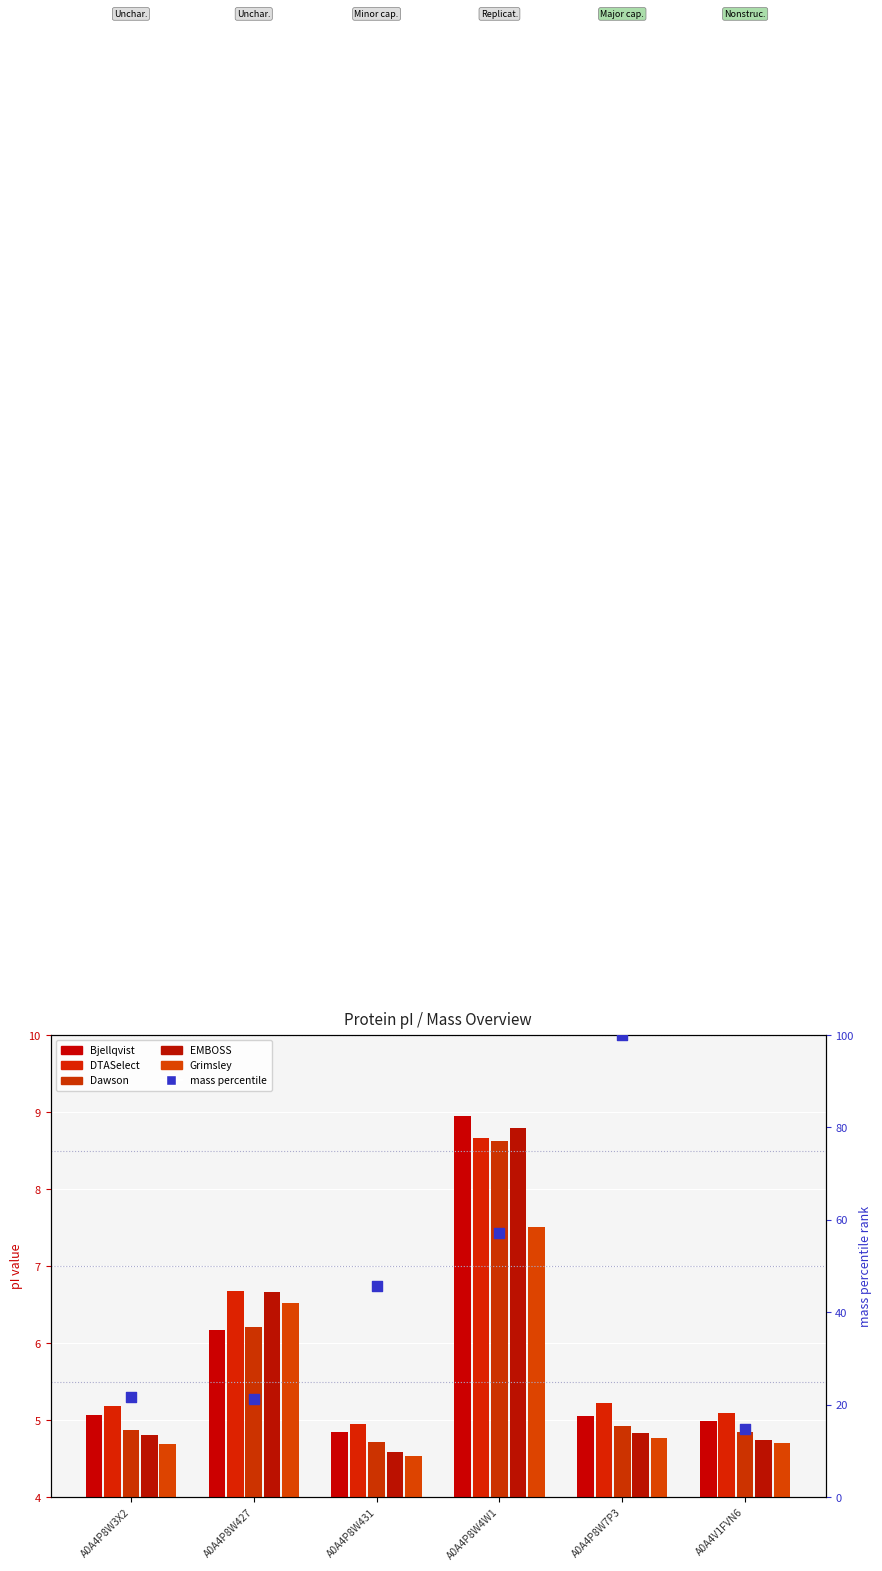

Which series has the largest total across all categories?

mass (percentile)